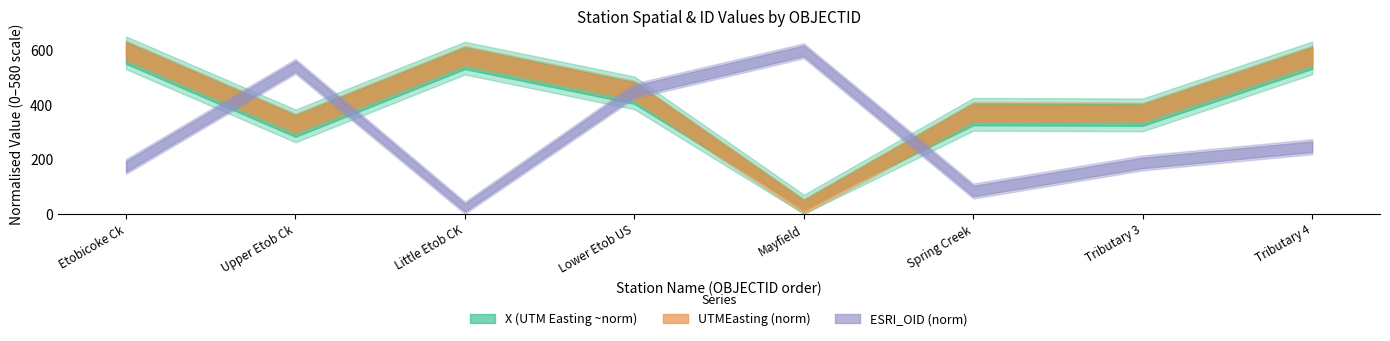

Does the chart display data point markers on the line(s)?

No